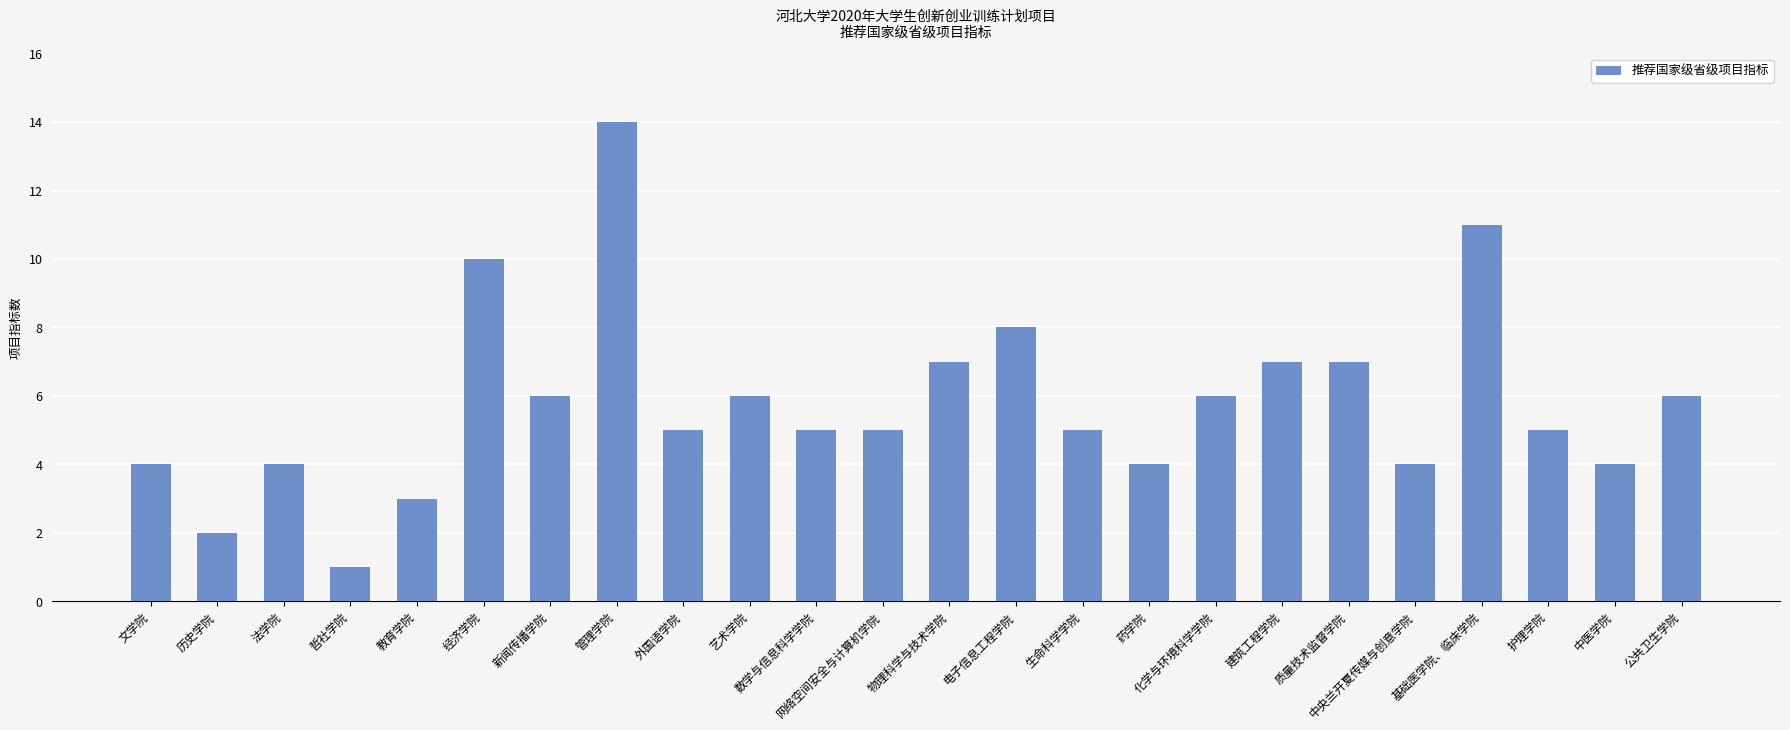

What is the minimum value shown in the chart?

1